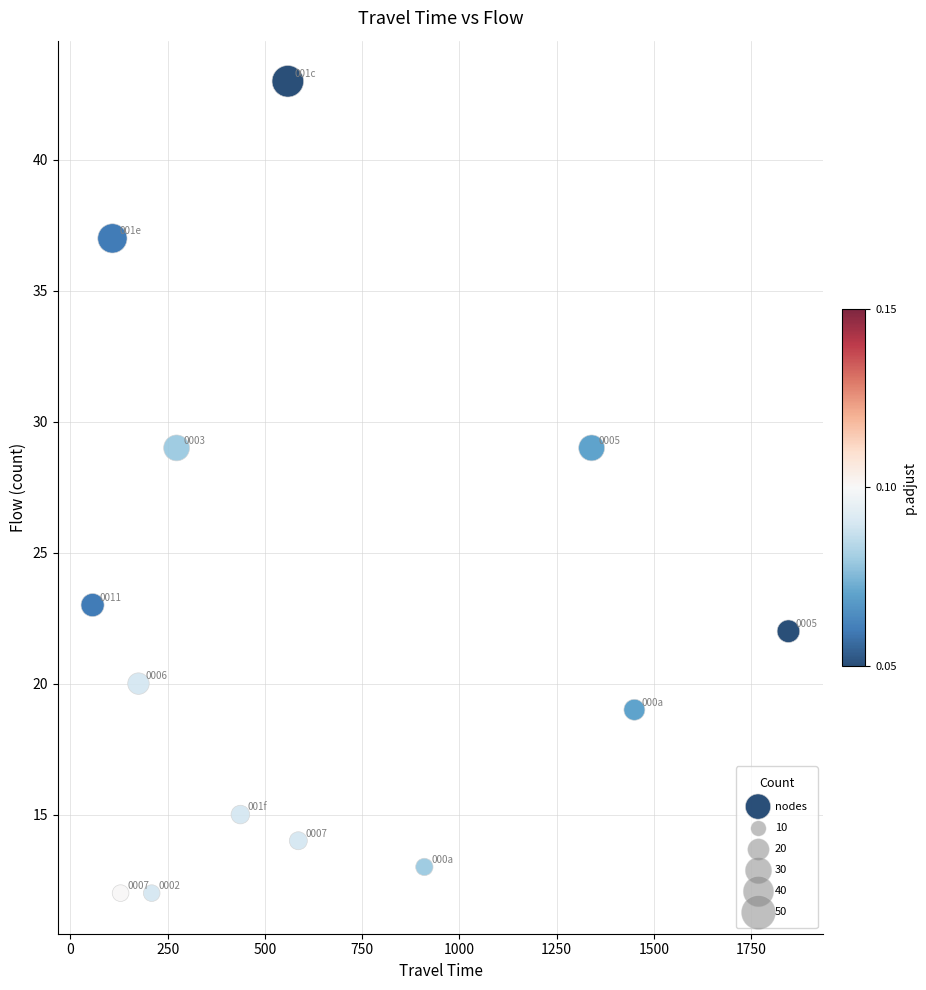

What is the range of Y values (max minus min)?

31